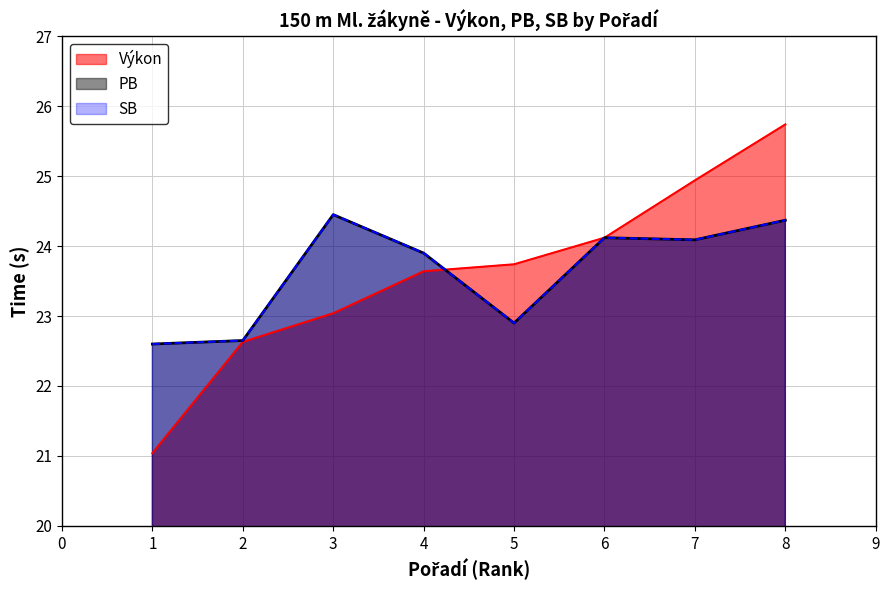

What is the sum of all Výkon values?

188.9